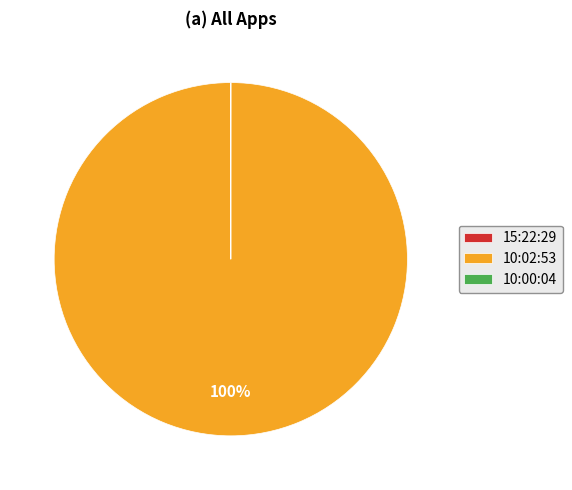

What percentage is the 10:02:53 slice, to the nearest percent?

100%